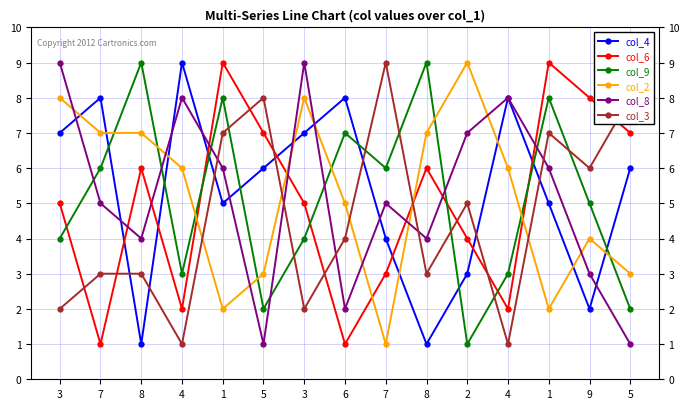

At which label is col_3 closest to 5?

2